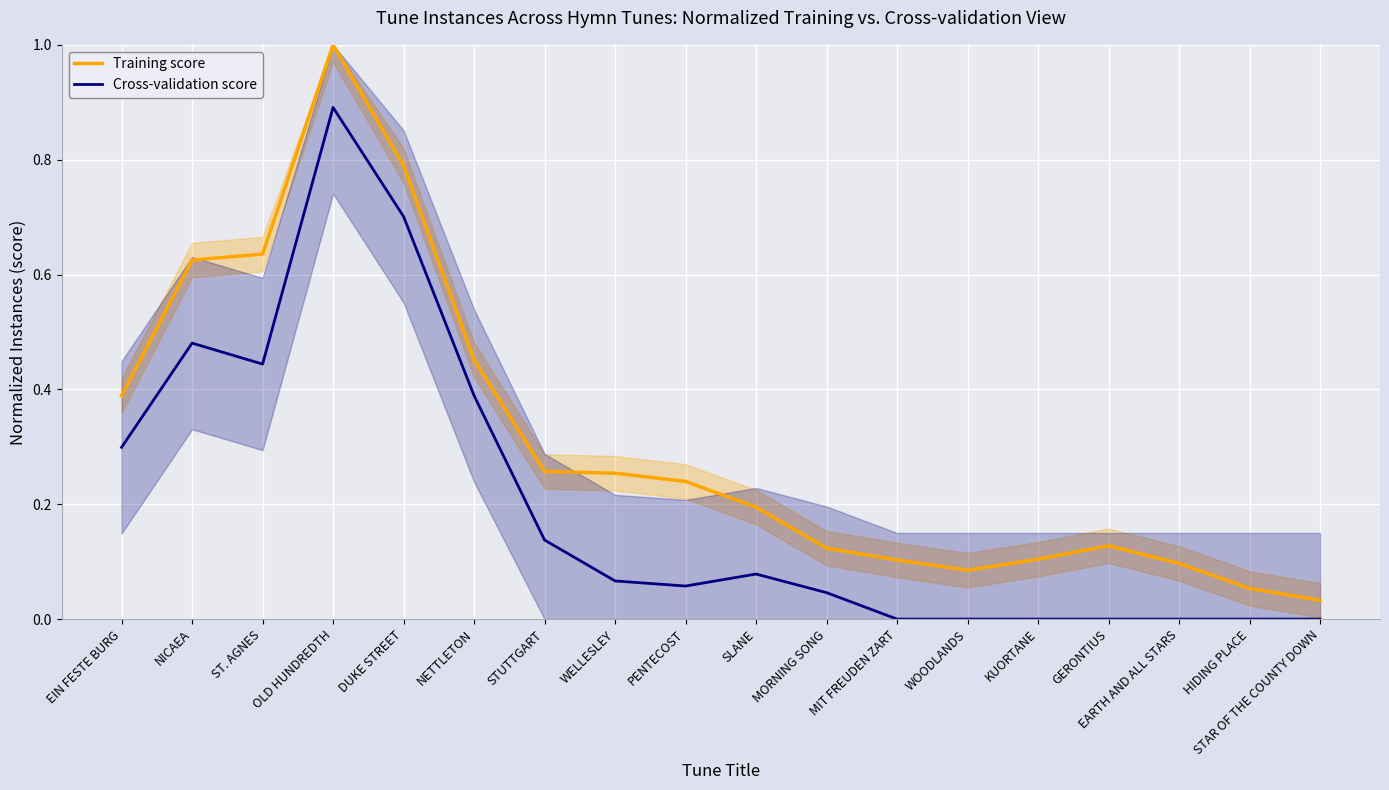

Which series has the largest total across all categories?

Training score